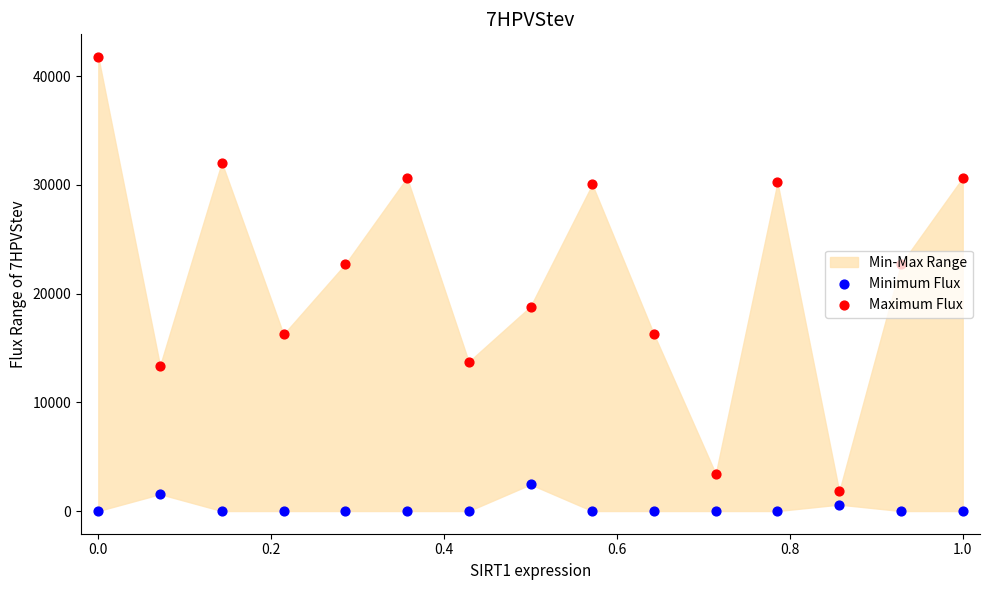

Which series reaches the minimum Y coordinate?

Minimum Flux